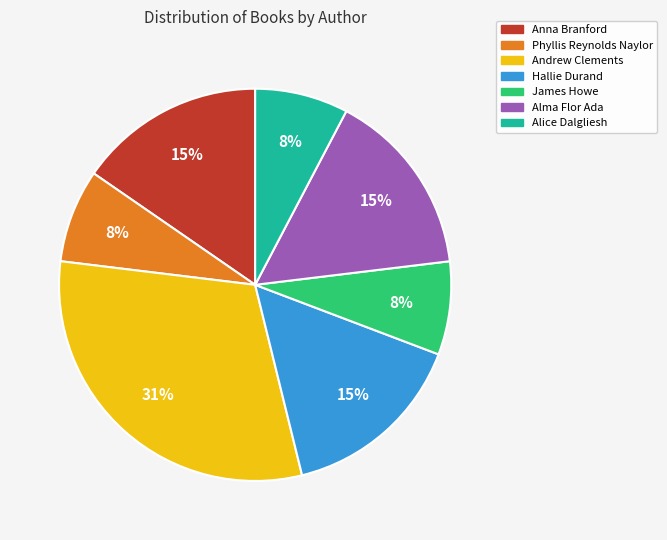

Is it true that Andrew Clements is 36% of the pie?

False